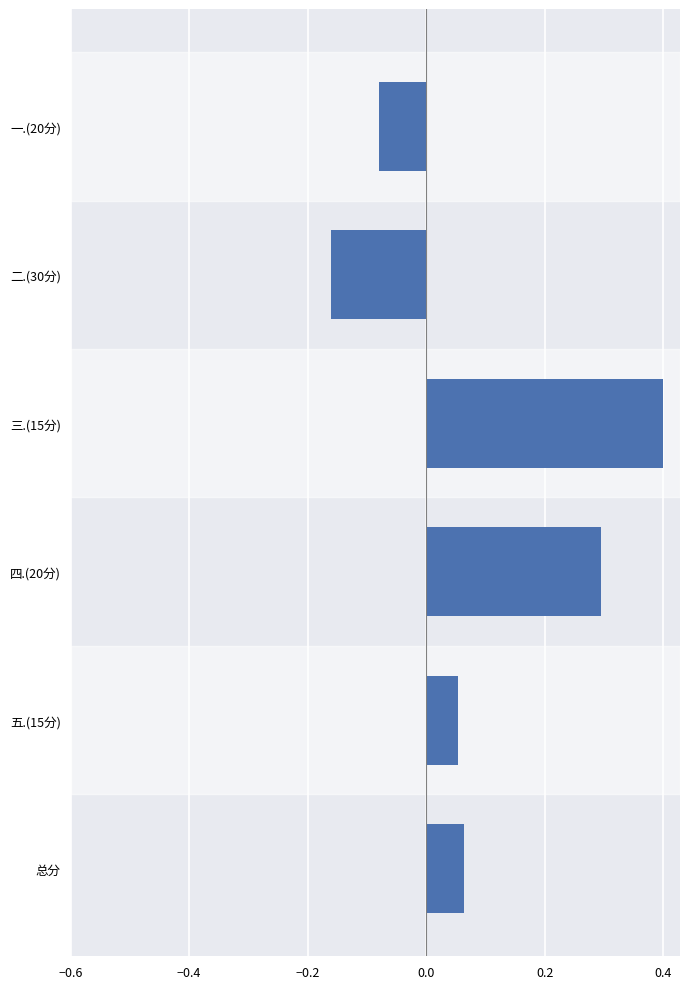

Rank the categories by value from lowest to highest.

二.(30分), 一.(20分), 五.(15分), 总分, 四.(20分), 三.(15分)